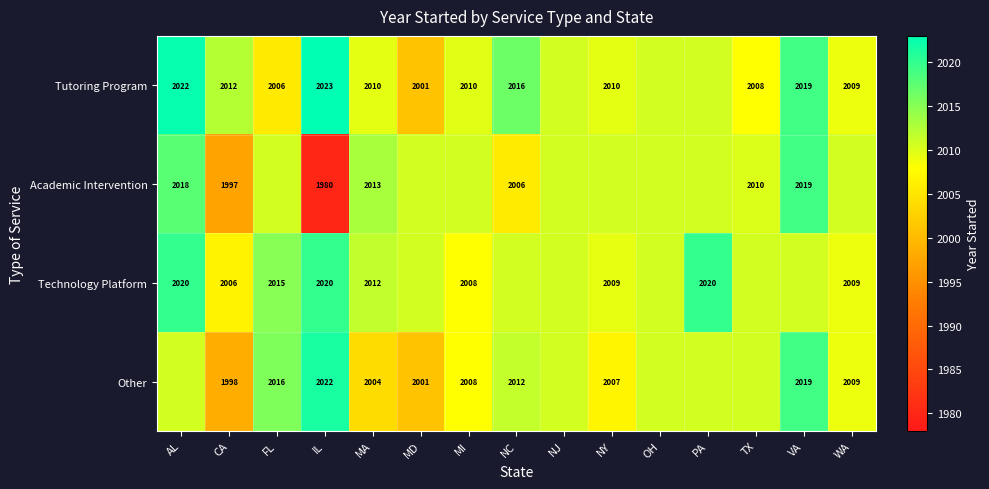

At which category does the chart reach its peak across all series?

IL